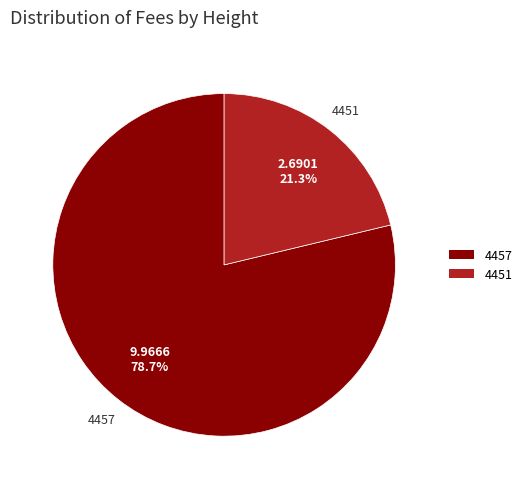

Which category has the smallest portion of the pie?

4451